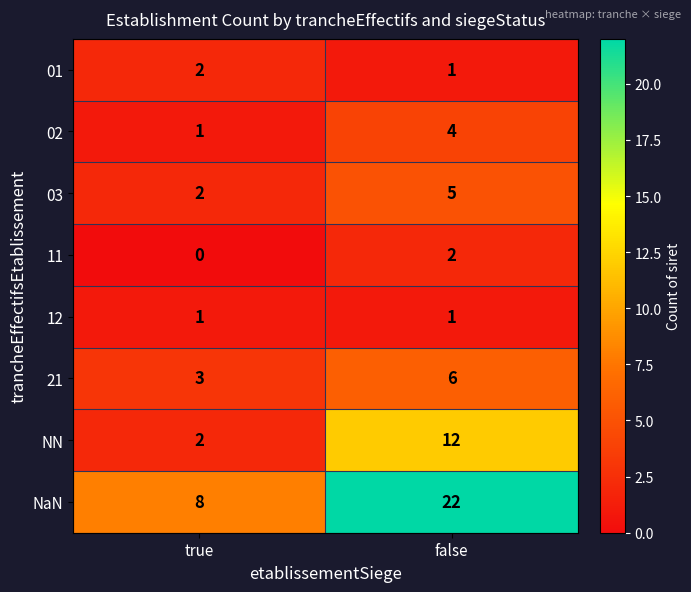

What is the difference between the highest and lowest values at false?

21